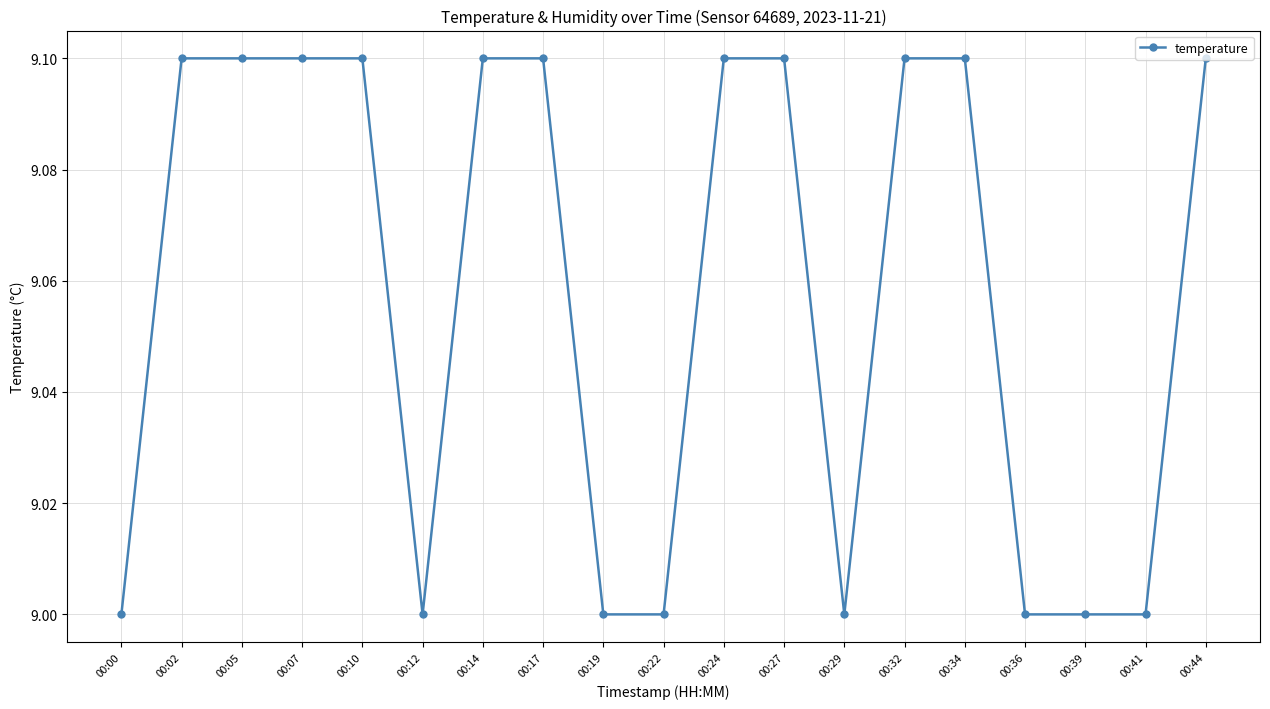

Is it true that the value at 00:14 is 9.1?

True